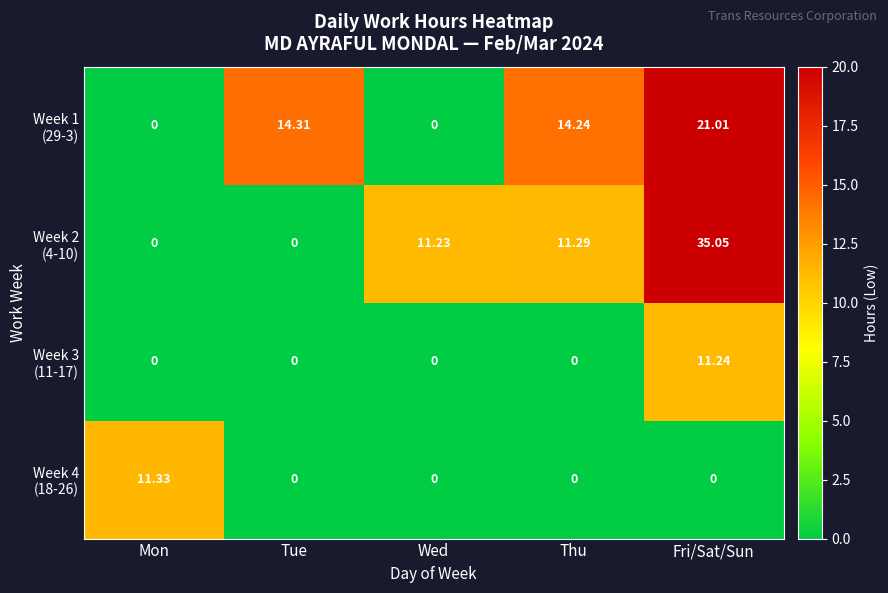

Count the number of categories in the chart.

5